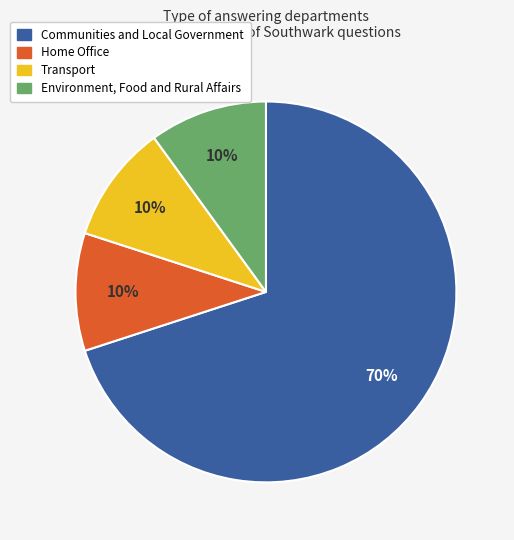

Is it true that Transport is 1% of the pie?

False